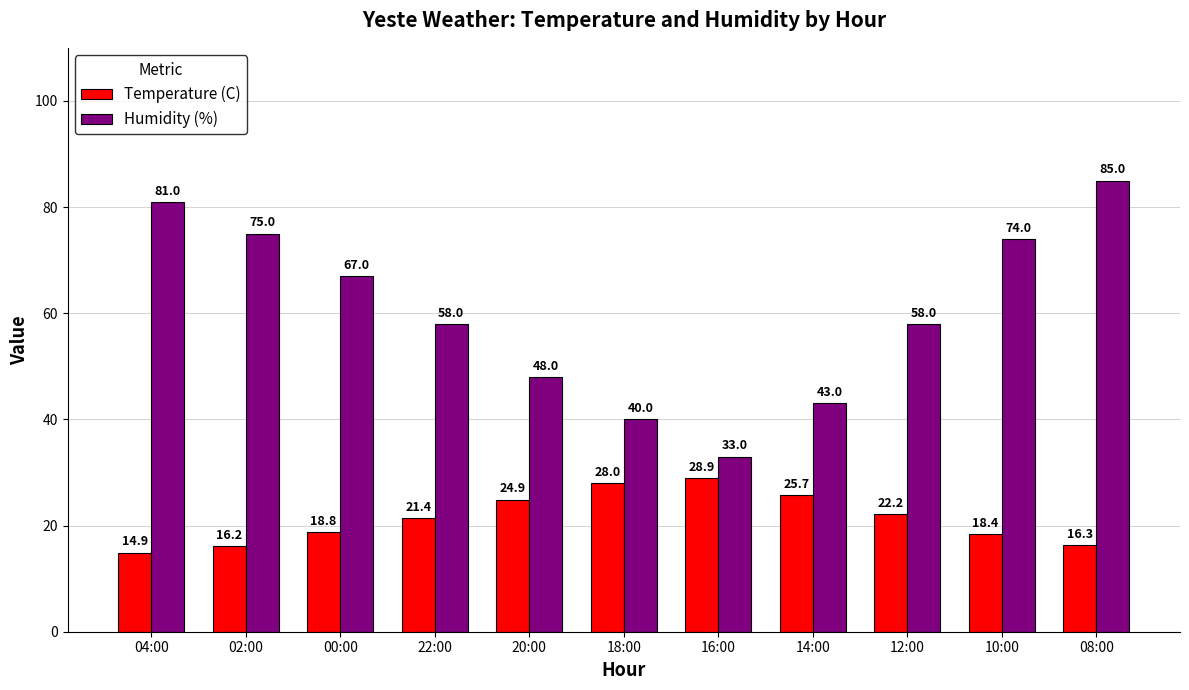

What are all the series names shown in the legend?

Temperature (C), Humidity (%)